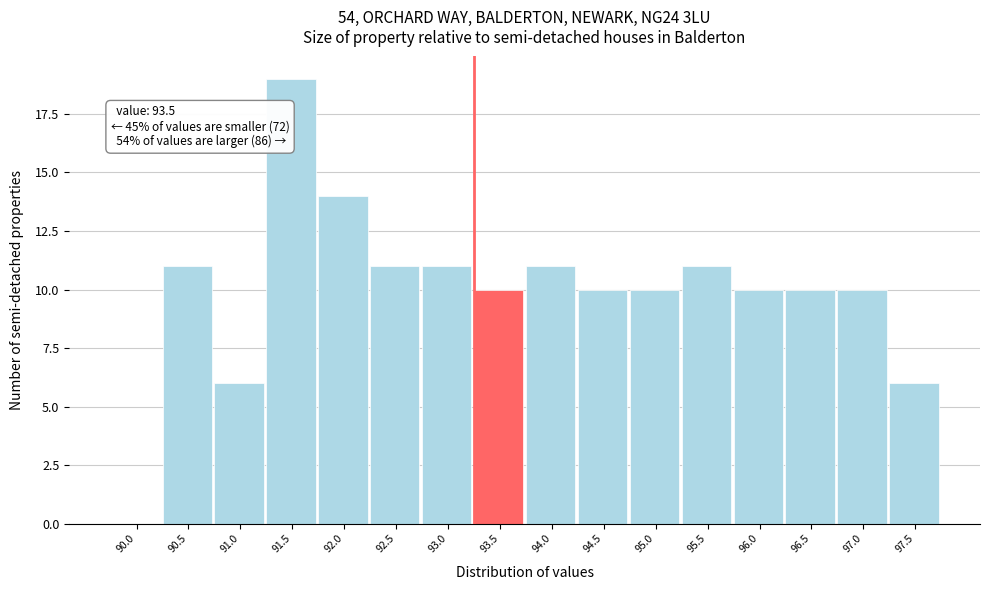

Reading left to right, extract all data points from this chart.

90.0=0	90.5=11	91.0=6	91.5=19	92.0=14	92.5=11	93.0=11	93.5=10	94.0=11	94.5=10	95.0=10	95.5=11	96.0=10	96.5=10	97.0=10	97.5=6